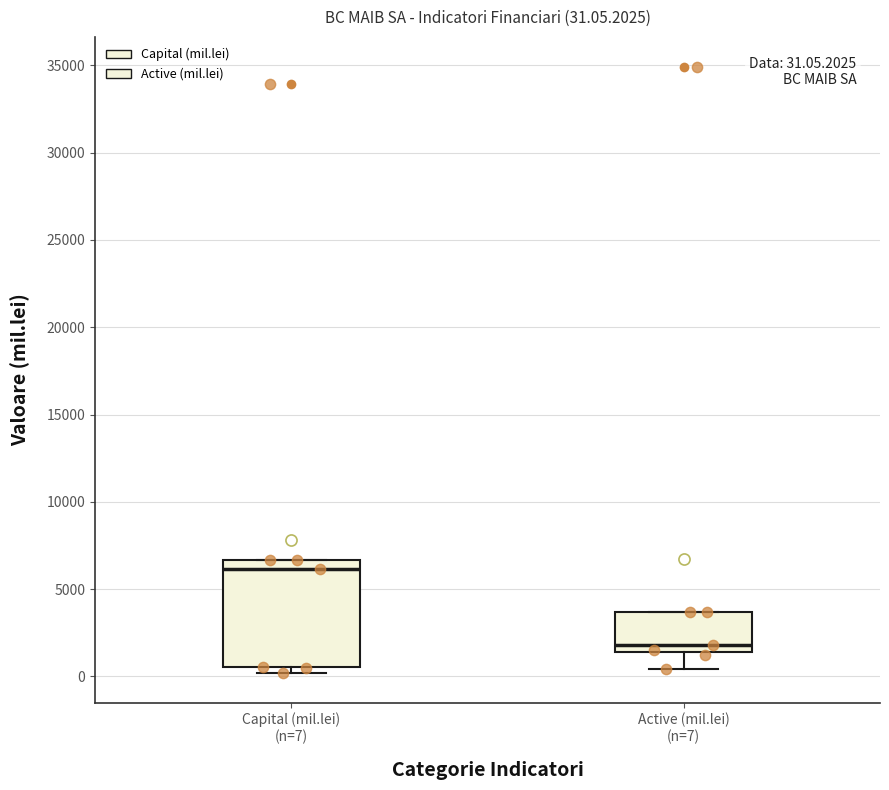

Which box's median line is the highest?

Capital (mil.lei) (n=7)